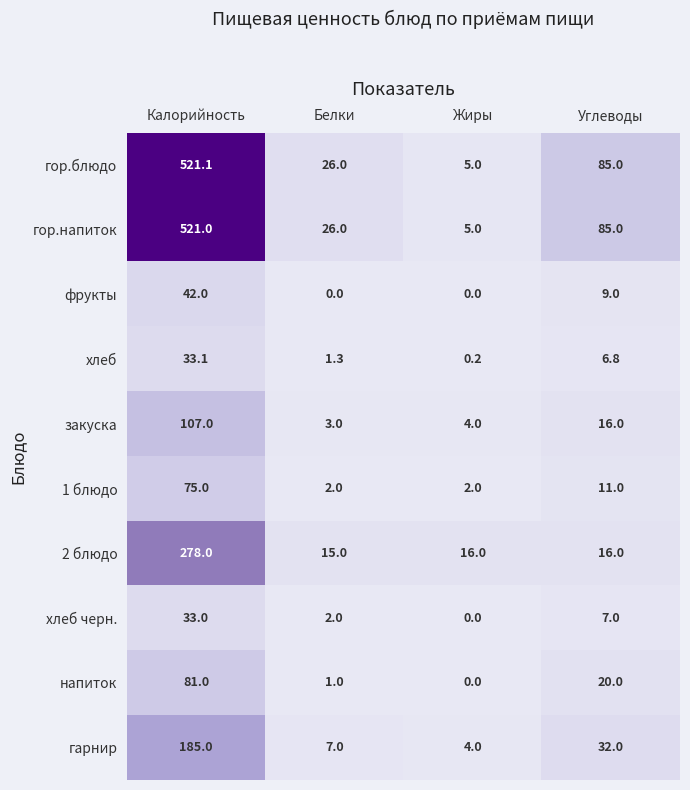

List the series in order of their peak value, highest first.

гор.блюдо, гор.напиток, 2 блюдо, гарнир, закуска, напиток, 1 блюдо, фрукты, хлеб, хлеб черн.